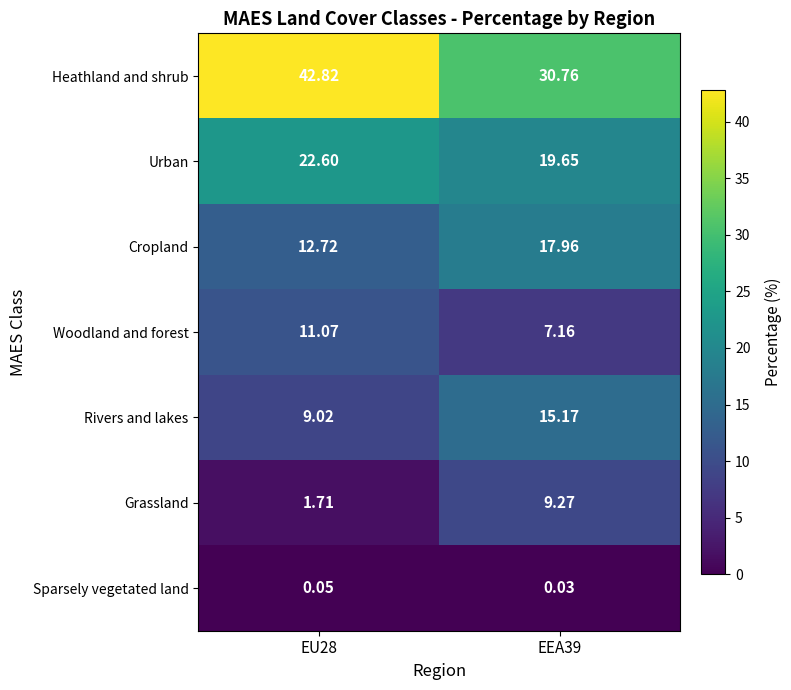

What is the total value across all series at EEA39?

100.0